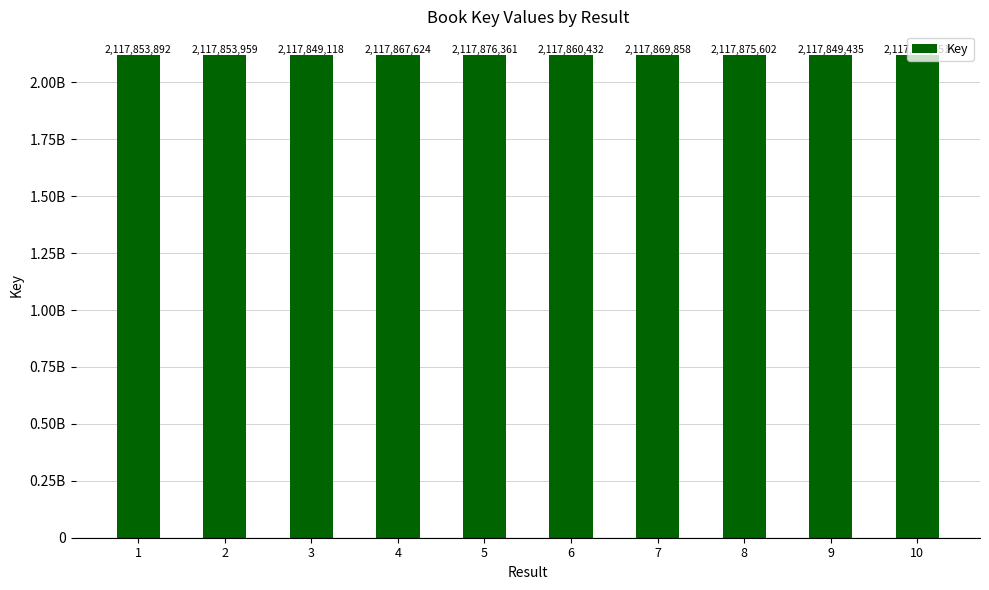

What is the greatest value displayed?

2117876361